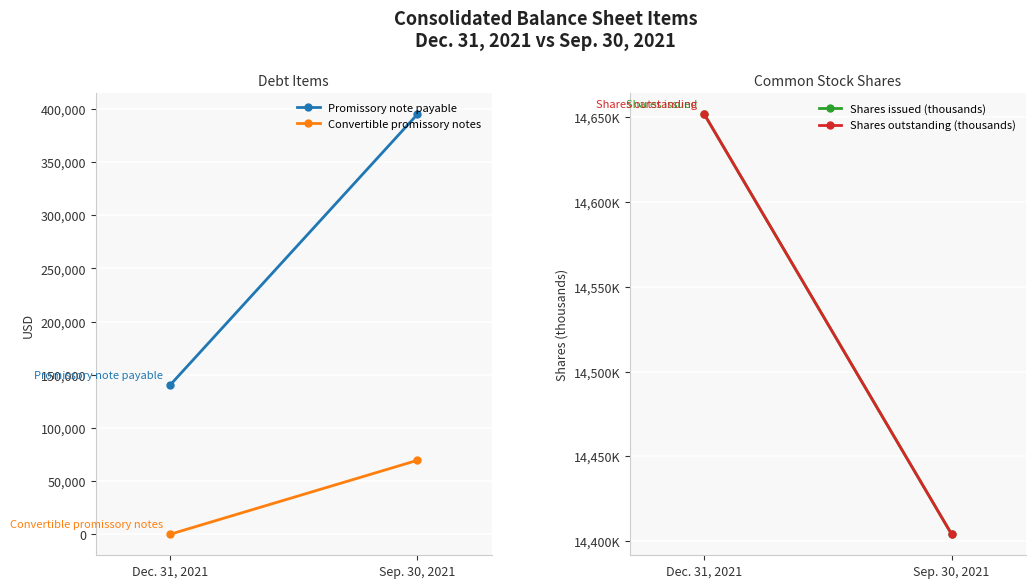

What is the difference between the maximum and minimum values in the Shares outstanding (thousands) series?

247.7